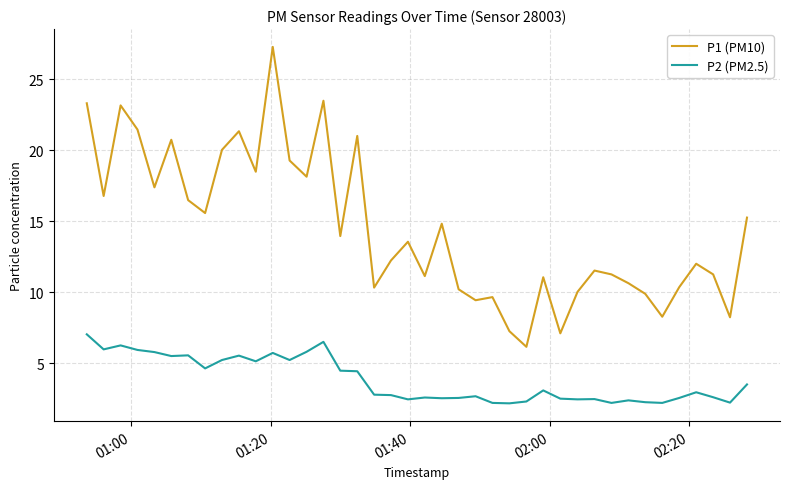

What are all the series names shown in the legend?

P1 (PM10), P2 (PM2.5)